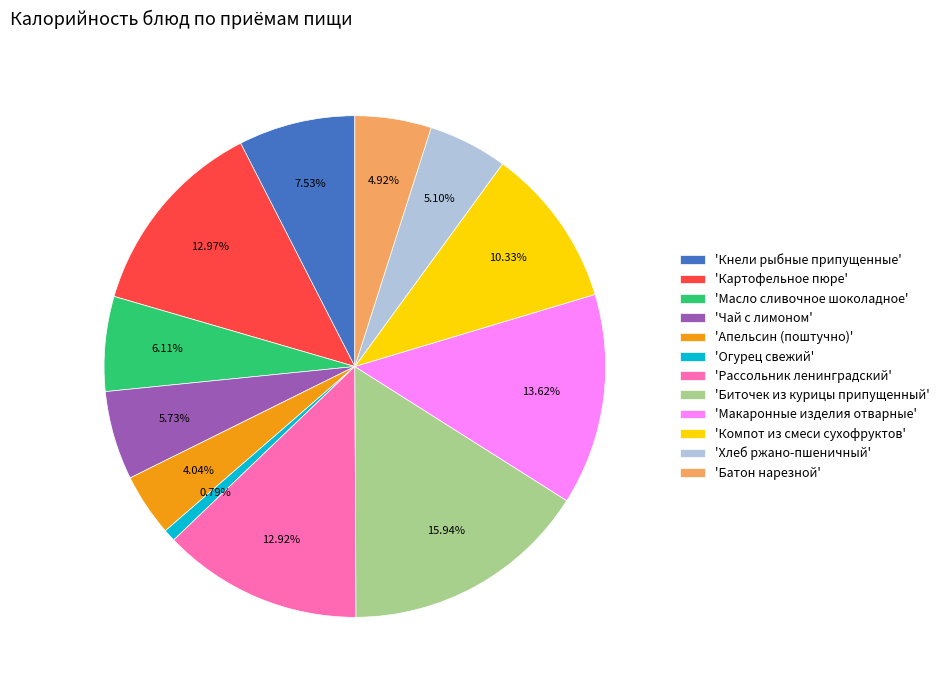

Does any single category account for the majority?

No